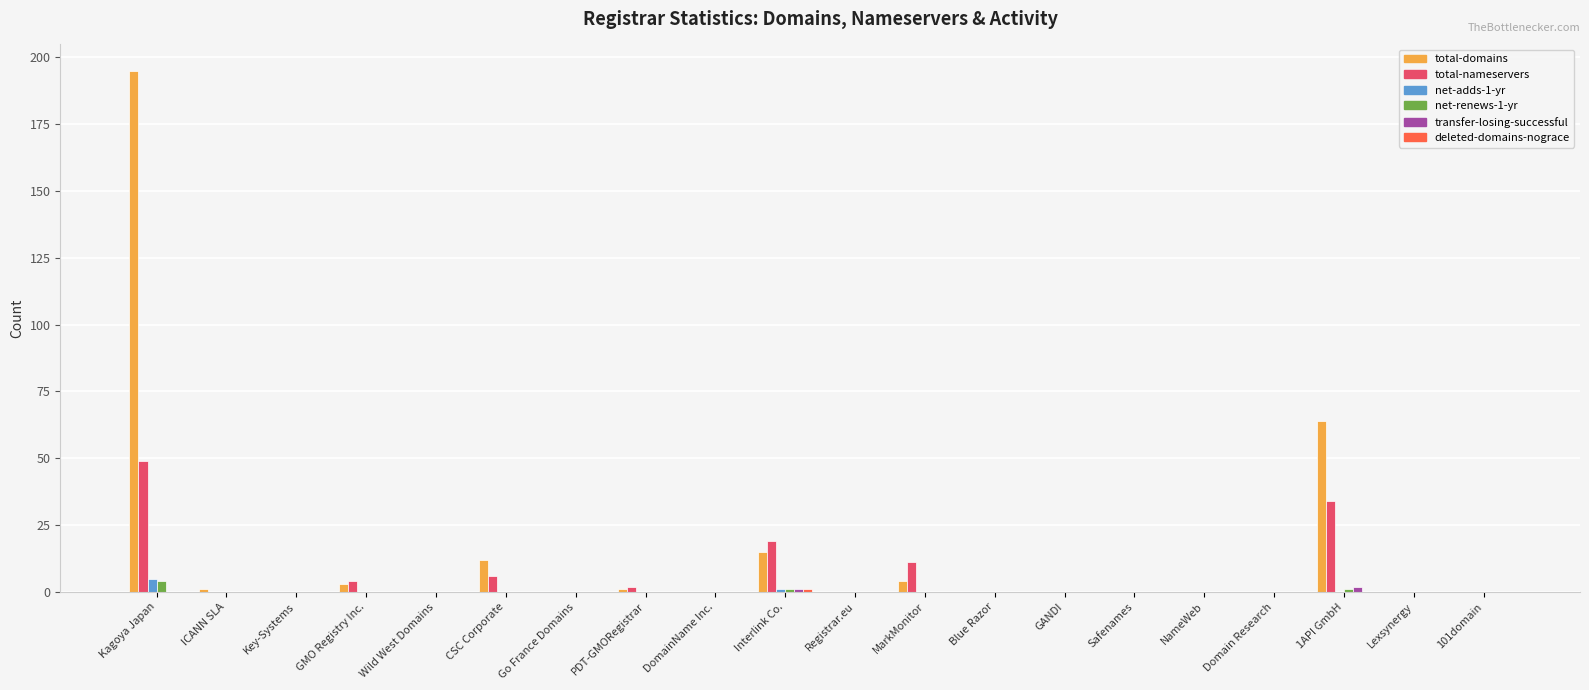

Which series has the largest total across all categories?

total-domains